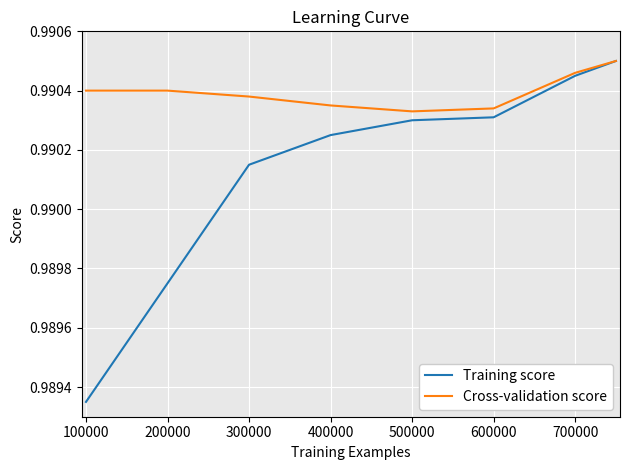

Which series has the widest spread of values?

Training score